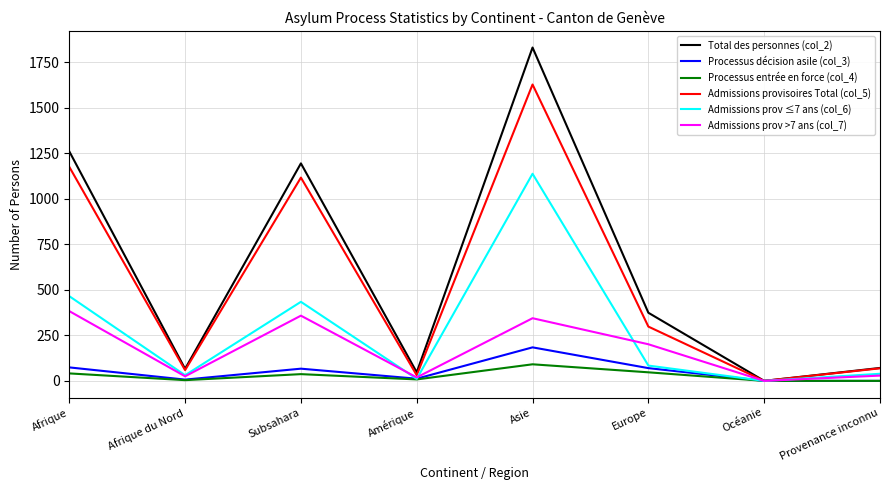

The Admissions prov >7 ans (col_7) series shows 488 at Asie. True or false?

False